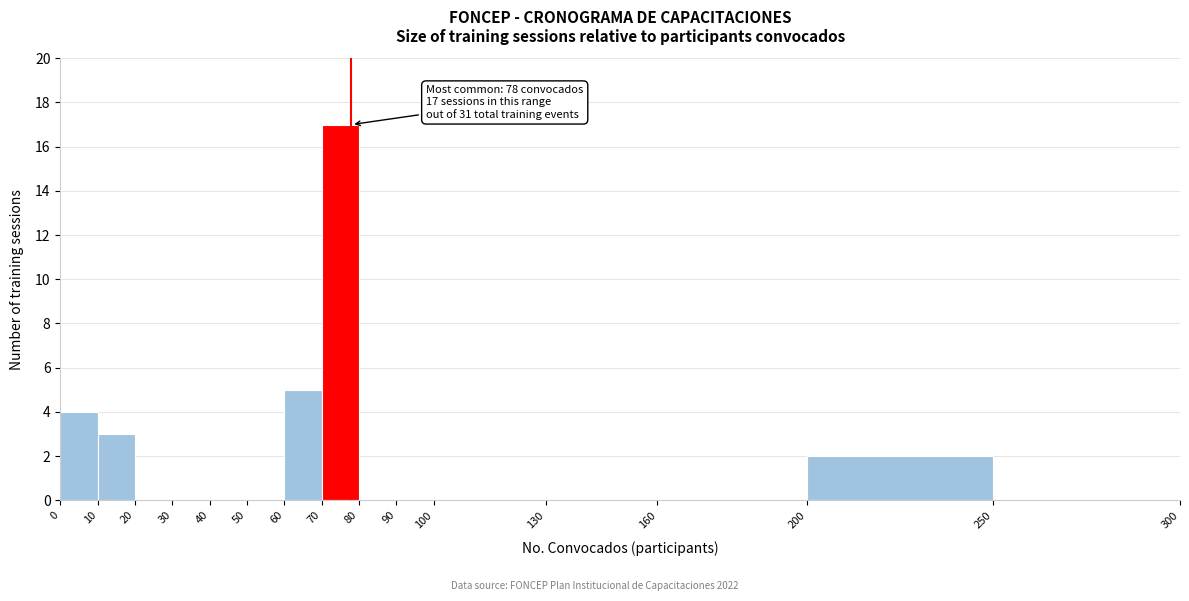

Which range on the x-axis has the tallest bar?

70 to 80